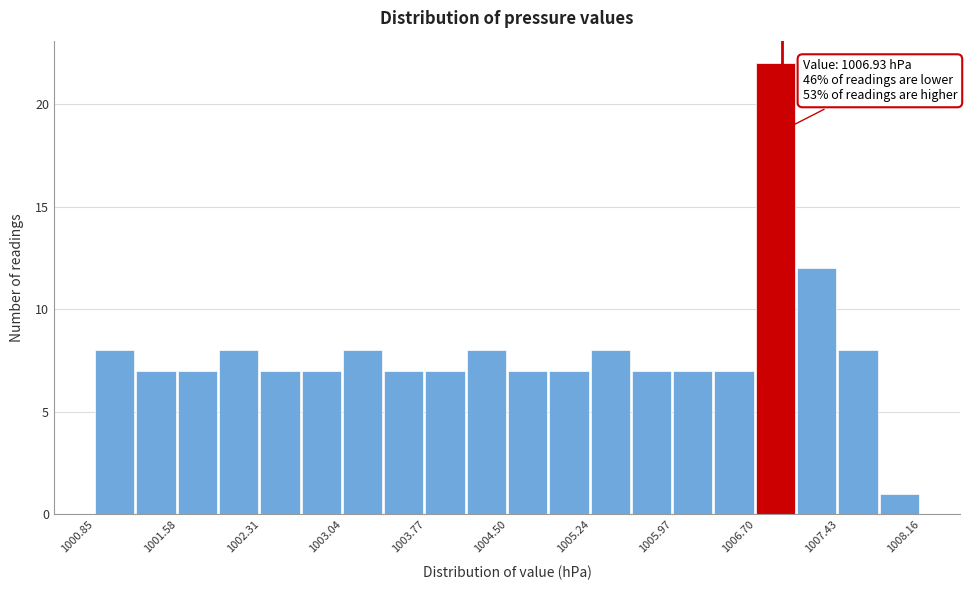

Read against the x-axis, roughly where is the centre of the tallest bar?

1006.9